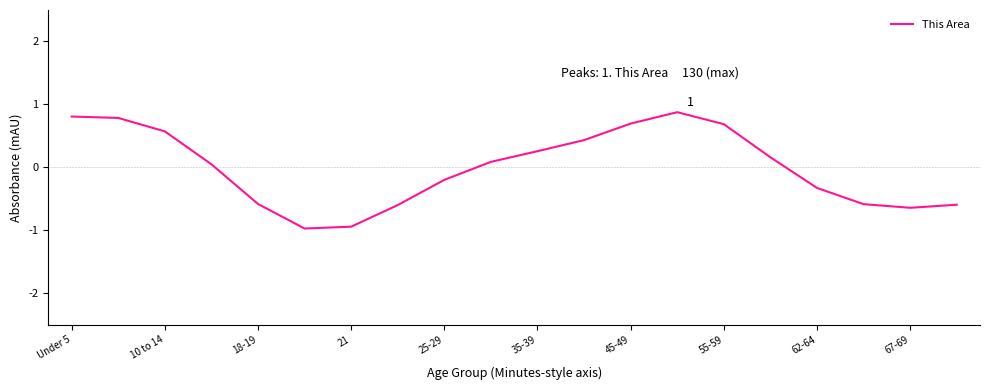

What is the greatest value displayed?

0.9